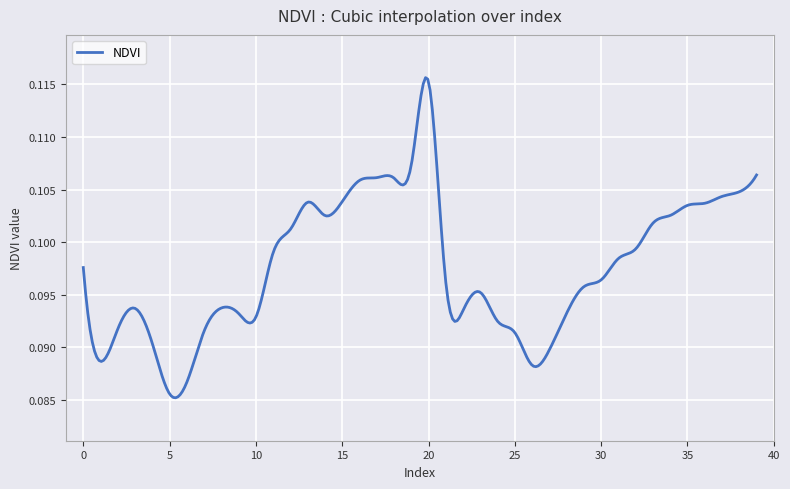

Reading left to right, what are all the values shown in this chart?

0=0.1	1=0.1	2=0.1	3=0.1	4=0.1	5=0.1	6=0.1	7=0.1	8=0.1	9=0.1	10=0.1	11=0.1	12=0.1	13=0.1	14=0.1	15=0.1	16=0.1	17=0.1	18=0.1	19=0.1	20=0.1	21=0.1	22=0.1	23=0.1	24=0.1	25=0.1	26=0.1	27=0.1	28=0.1	29=0.1	30=0.1	31=0.1	32=0.1	33=0.1	34=0.1	35=0.1	36=0.1	37=0.1	38=0.1	39=0.1